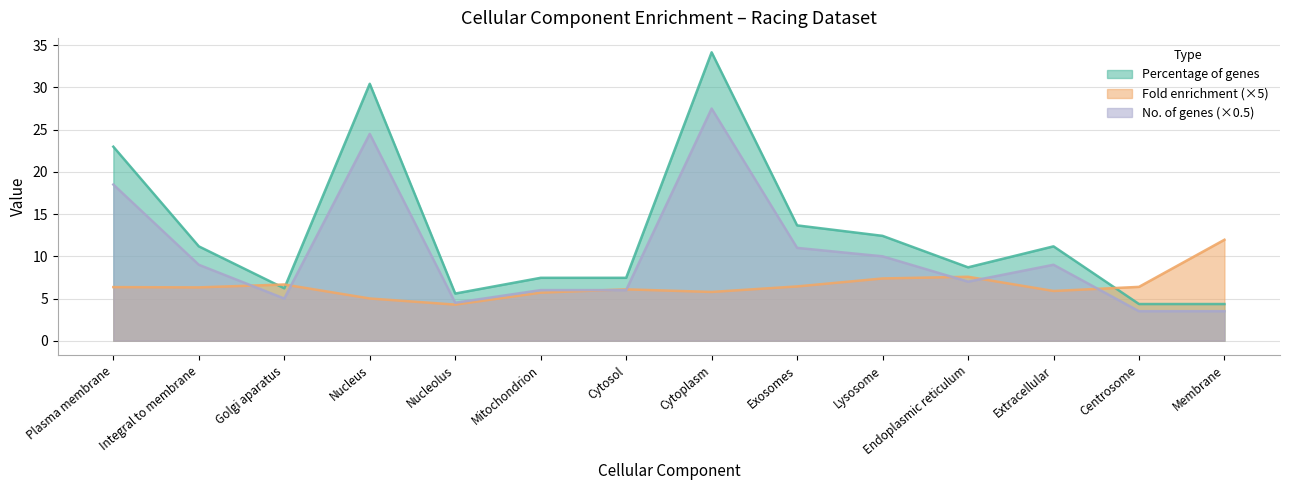

Reading left to right, what are all the values shown in this chart?

No. of genes in dataset: Plasma membrane=23.0	Integral to membrane=11.2	Golgi aparatus=6.2	Nucleus=30.4	Nucleolus=5.6	Mitochondrion=7.5	Cytosol=7.5	Cytoplasm=34.2	Exosomes=13.7	Lysosome=12.4	Endoplasmic reticulum=8.7	Extracellular=11.2	Centrosome=4.3	Membrane=4.3
Fold enrichment: Plasma membrane=6.4	Integral to membrane=6.3	Golgi aparatus=6.7	Nucleus=5.0	Nucleolus=4.3	Mitochondrion=5.7	Cytosol=6.1	Cytoplasm=5.8	Exosomes=6.4	Lysosome=7.4	Endoplasmic reticulum=7.6	Extracellular=5.9	Centrosome=6.4	Membrane=12.0
Percentage of genes: Plasma membrane=18.5	Integral to membrane=9.0	Golgi aparatus=5.0	Nucleus=24.5	Nucleolus=4.5	Mitochondrion=6.0	Cytosol=6.0	Cytoplasm=27.5	Exosomes=11.0	Lysosome=10.0	Endoplasmic reticulum=7.0	Extracellular=9.0	Centrosome=3.5	Membrane=3.5